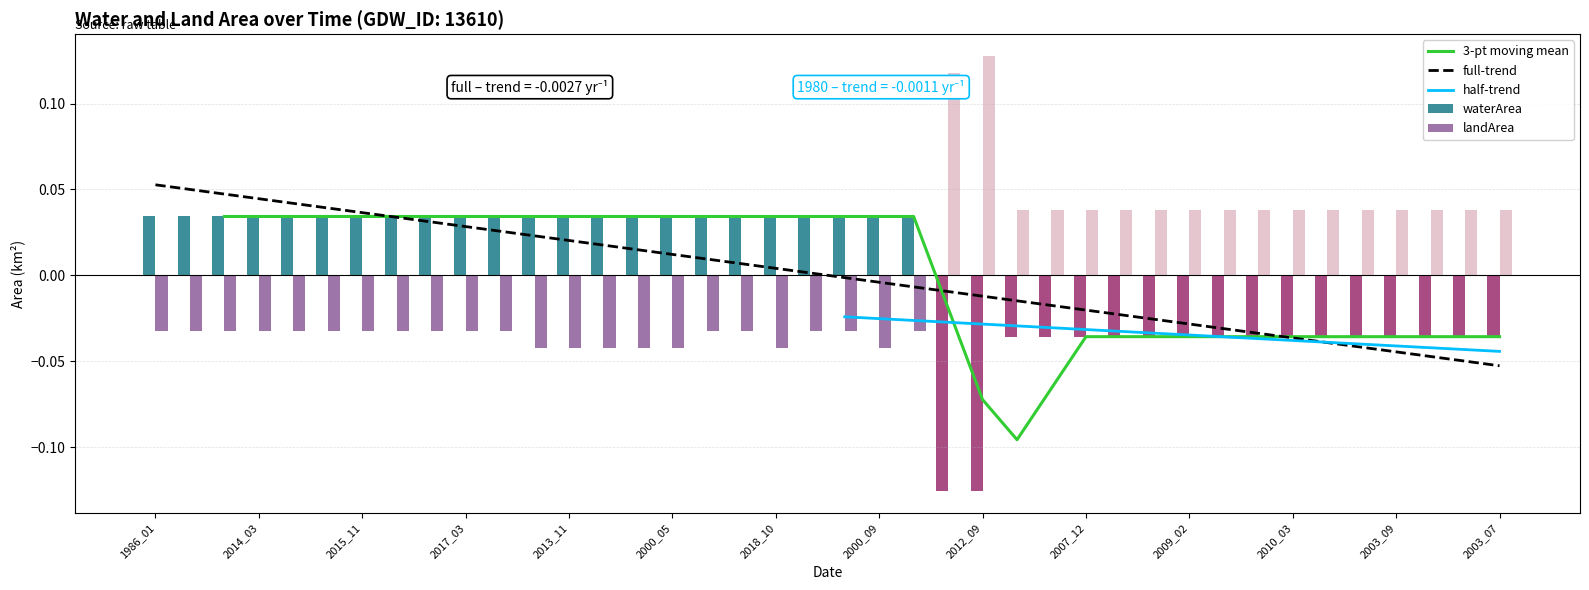

How many distinct data groups are displayed?

5